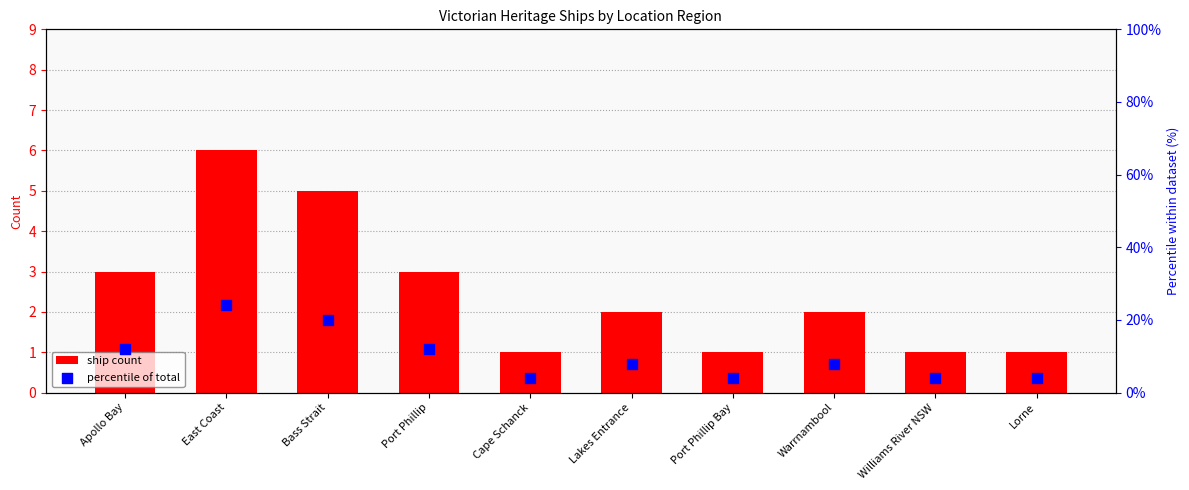

Which series reaches the maximum Y coordinate?

percentile of total